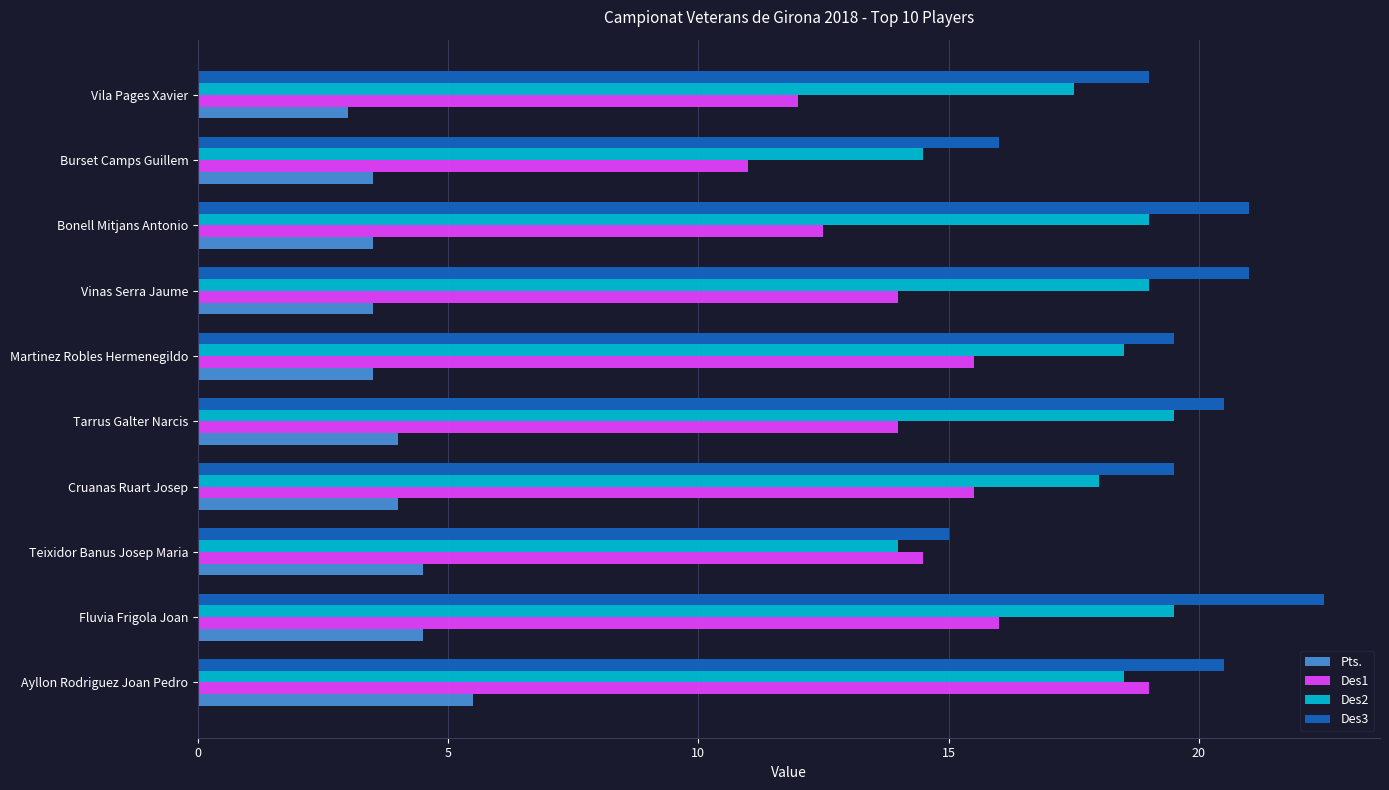

True or false: Pts. has a value of 2.2 at Vinas Serra Jaume.

False